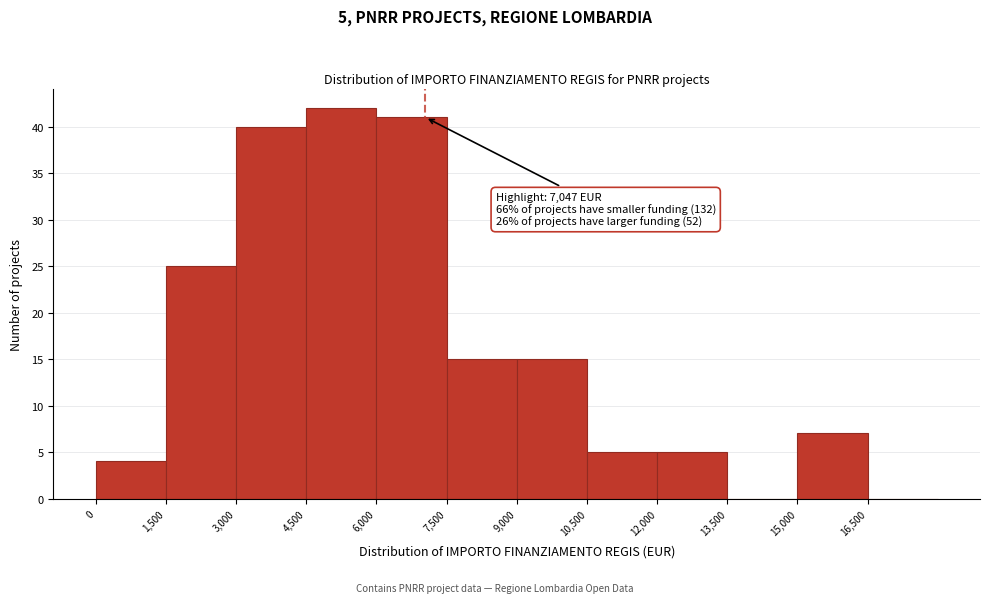

Over which range of the x-axis is the bar tallest?

4500 to 6000